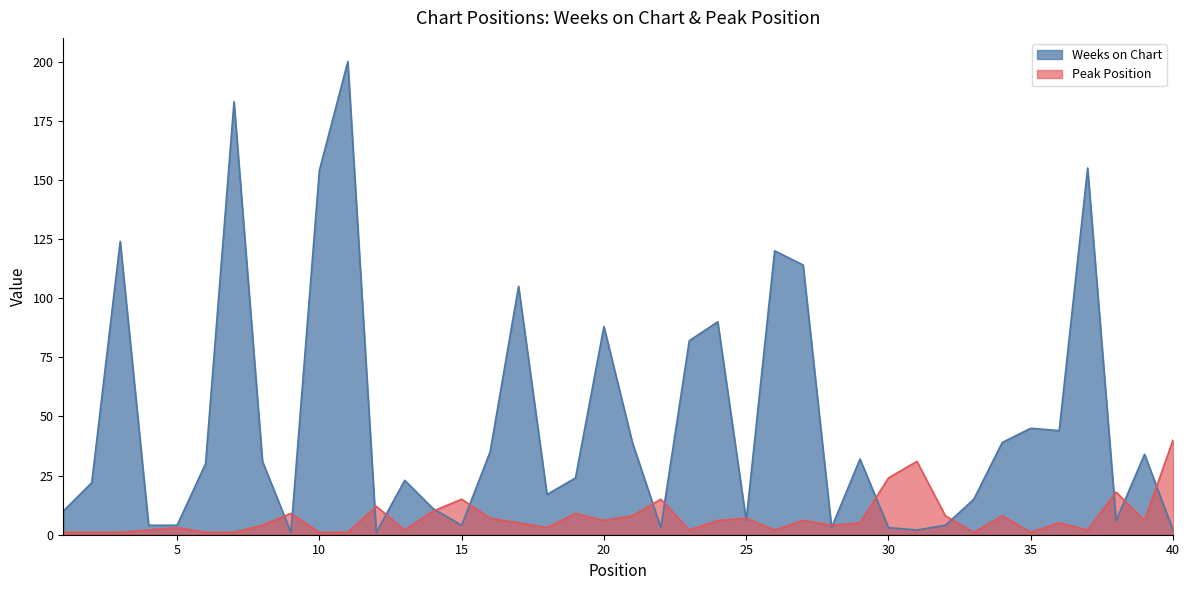

What are all the series names shown in the legend?

Weeks on Chart, Peak Position